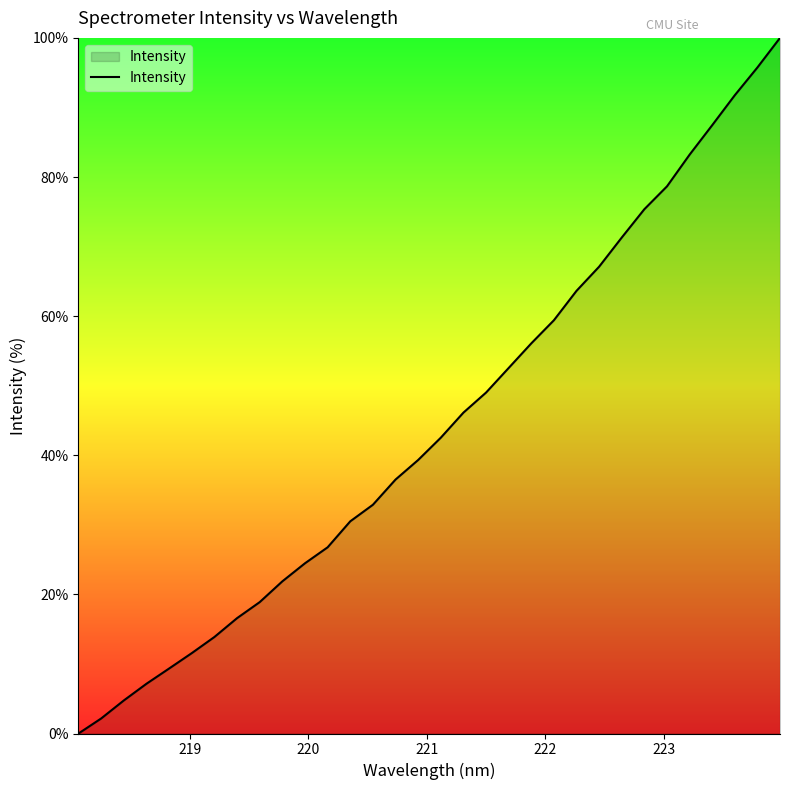

What is the maximum value shown in the chart?

100.0